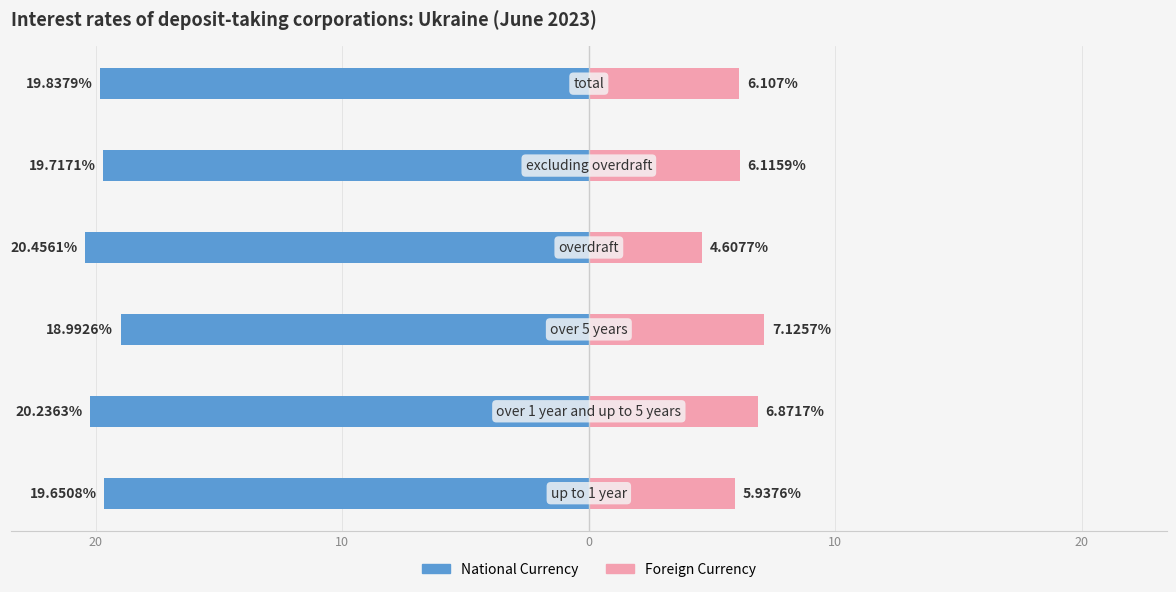

How many data points does each series have?

6